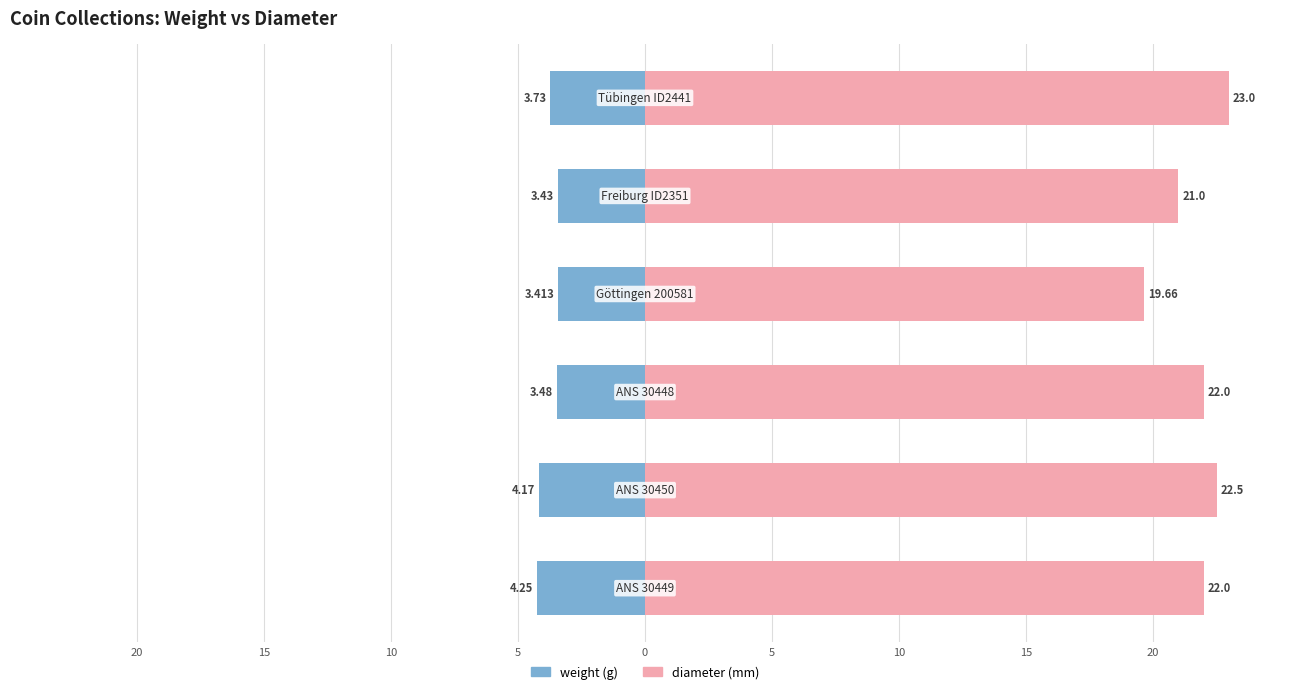

Reading right to left, what are all the values shown in this chart?

weight: 5=-3.7	0=-3.4	5=-3.4	10=-3.5	15=-4.2	20=-4.2
diameter: 5=23.0	0=21.0	5=19.7	10=22.0	15=22.5	20=22.0